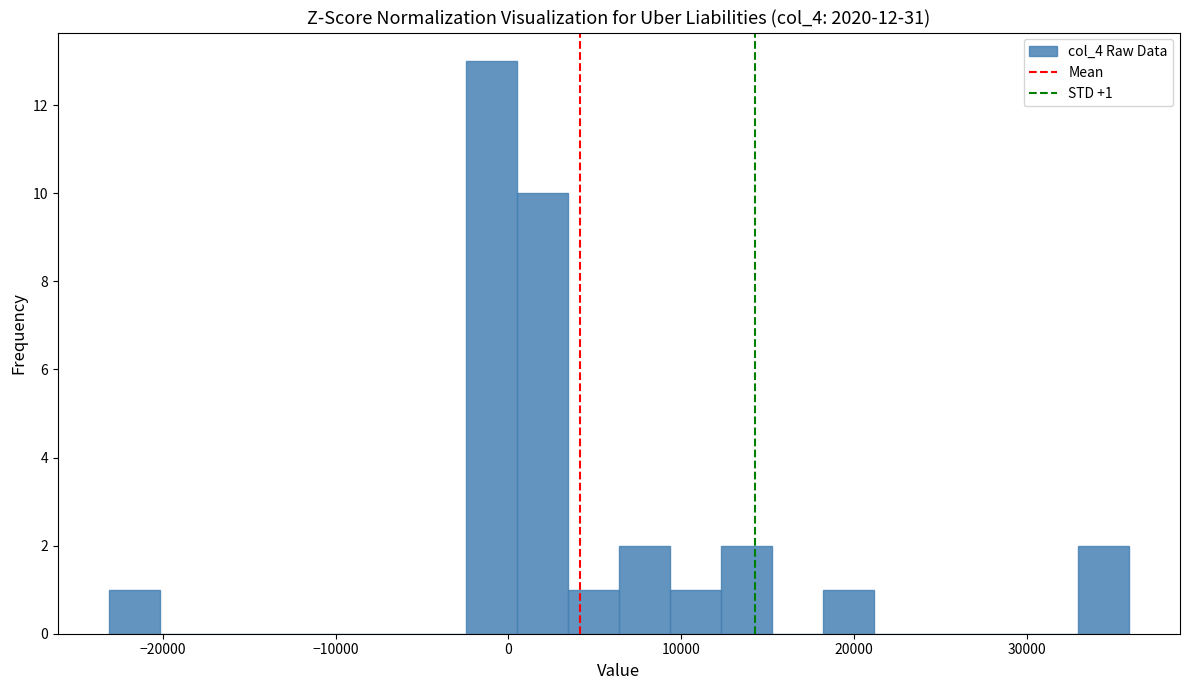

Read against the x-axis, roughly where is the centre of the tallest bar?

-1000